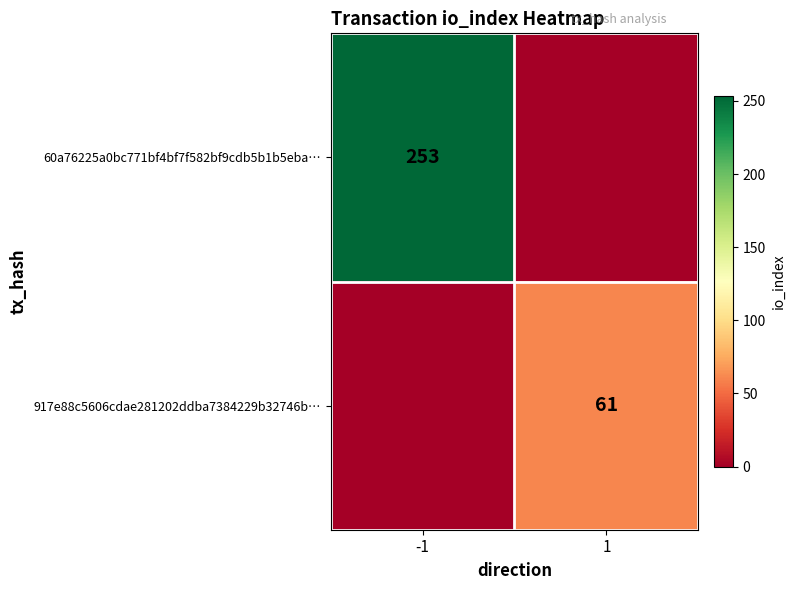

Is it true that 917e88c5606cdae281202ddba7384229b32746b… equals 61 at 1?

True